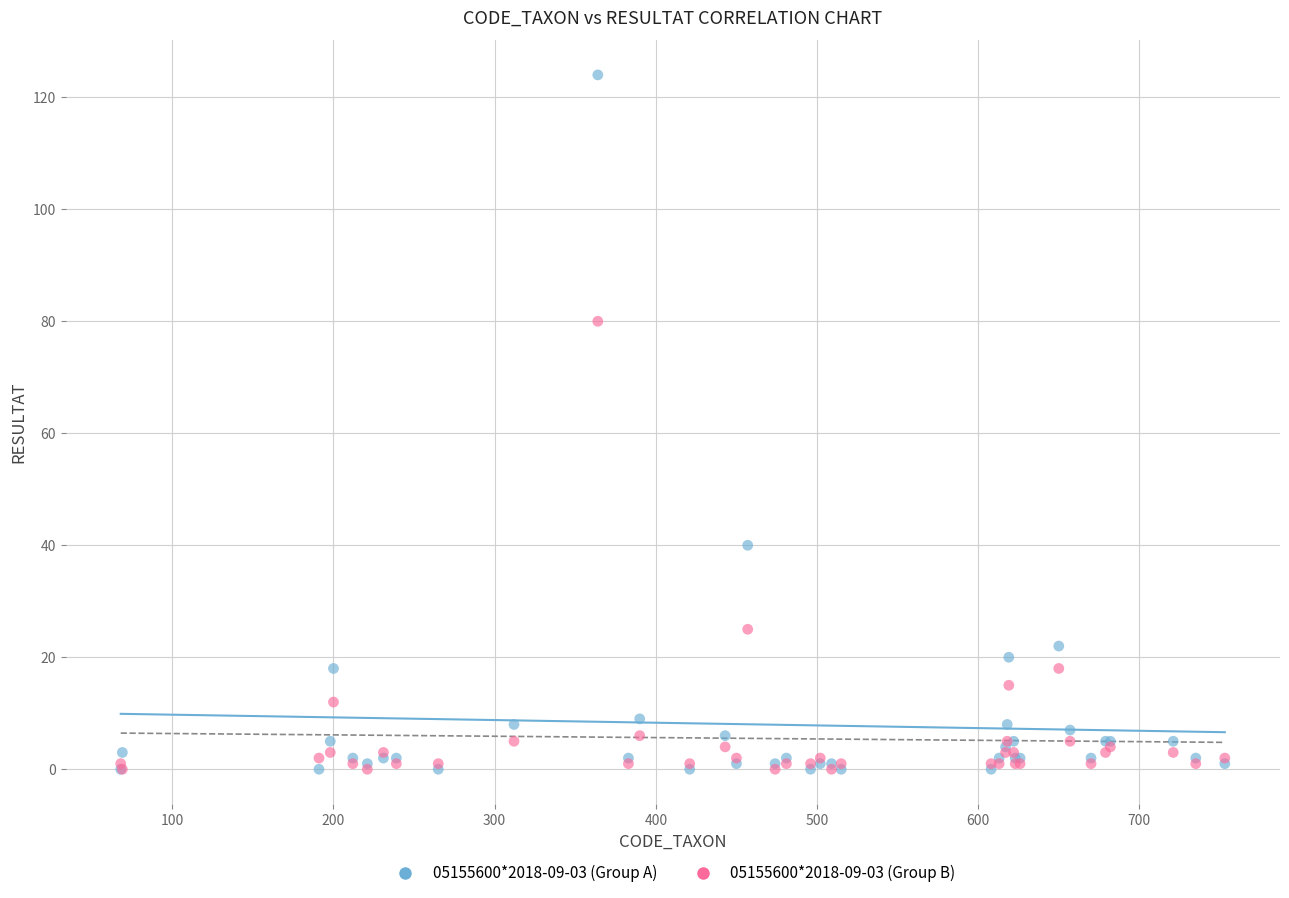

Across all series, what Y value is closest to 62?

80